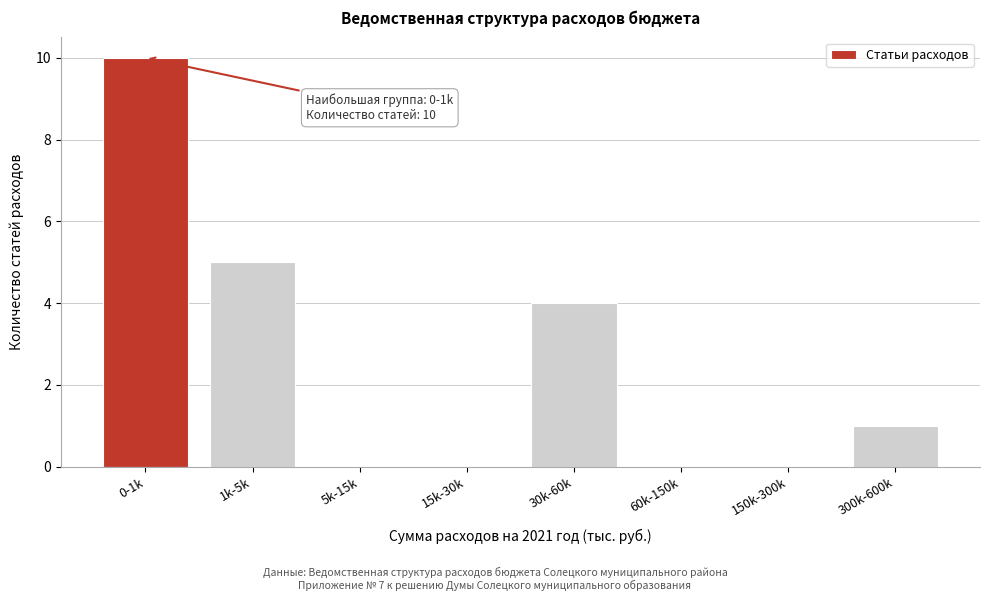

Reading left to right, extract all data points from this chart.

0-1k=10	1k-5k=5	5k-15k=0	15k-30k=0	30k-60k=4	60k-150k=0	150k-300k=0	300k-600k=1